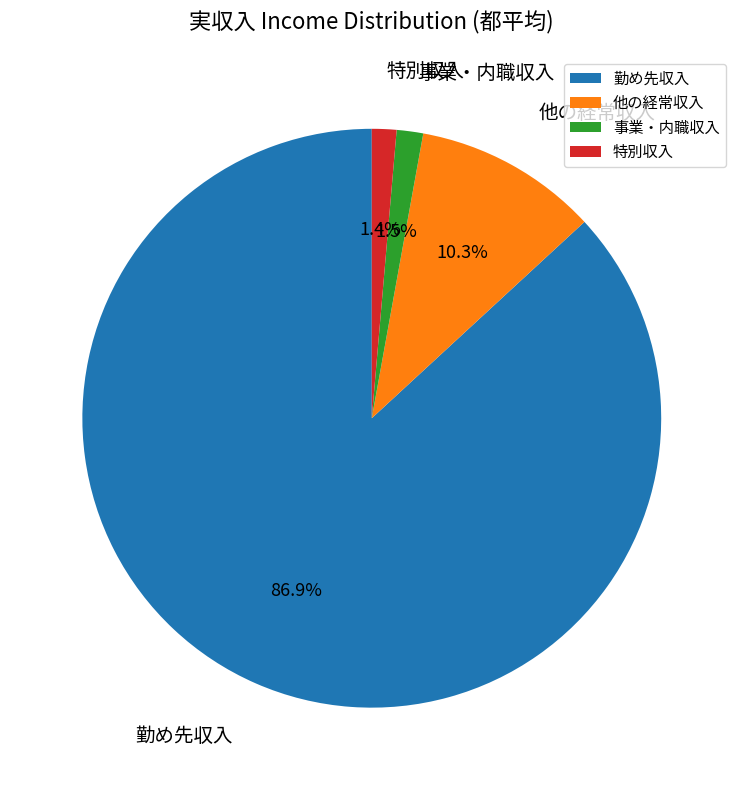

Which has a higher value, 特別収入 or 勤め先収入?

勤め先収入